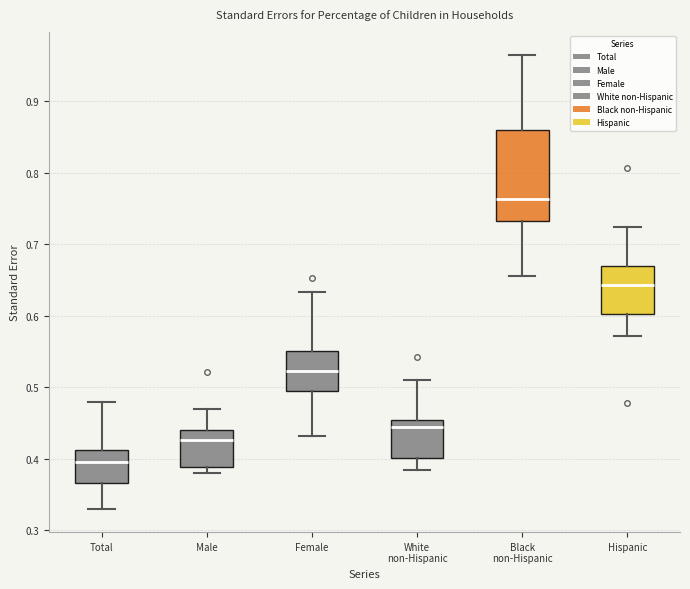

Reading left to right, transcribe this box plot: for each box, give where its median line is, the range the box spans, and where its two whiskers end, as read against the y-axis. The values are not printed on the chart, so give them approximately, as read against the axis.

Total: median 0.40, box 0.37 to 0.41, whiskers 0.33 to 0.48
Male: median 0.43, box 0.39 to 0.44, whiskers 0.38 to 0.47
Female: median 0.52, box 0.49 to 0.55, whiskers 0.43 to 0.63
White non-Hispanic: median 0.44, box 0.40 to 0.45, whiskers 0.38 to 0.51
Black non-Hispanic: median 0.76, box 0.73 to 0.86, whiskers 0.65 to 0.97
Hispanic: median 0.64, box 0.60 to 0.67, whiskers 0.57 to 0.72